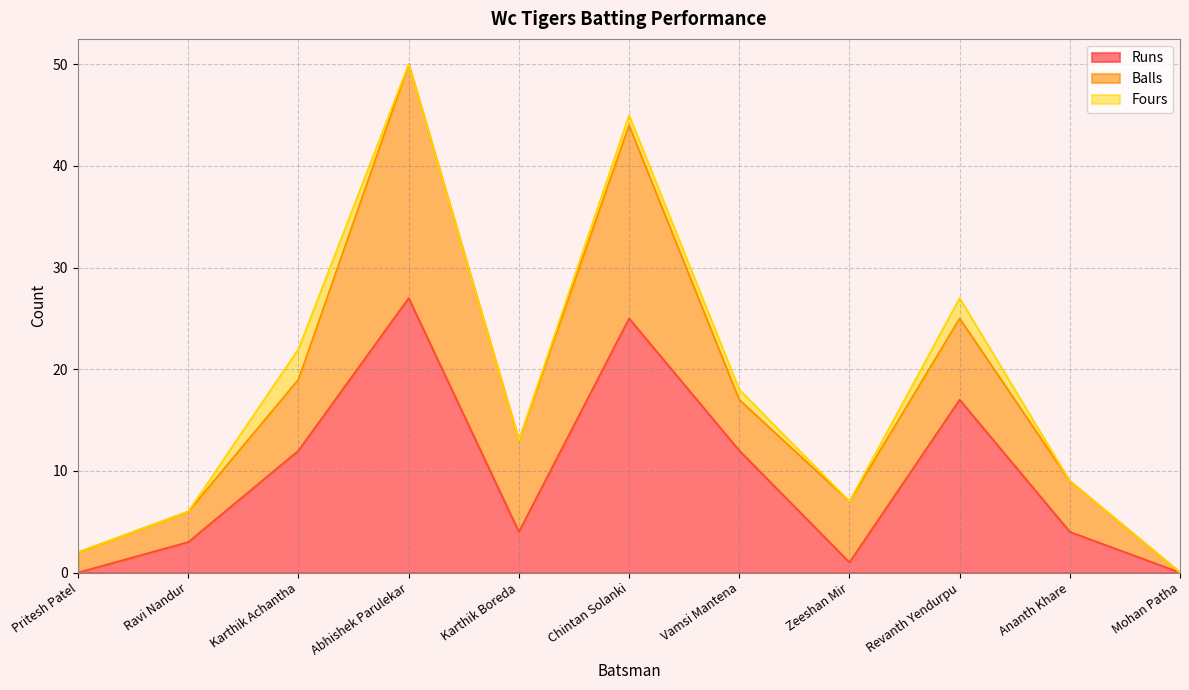

At which category does Runs reach its first local valley?

Karthik Boreda